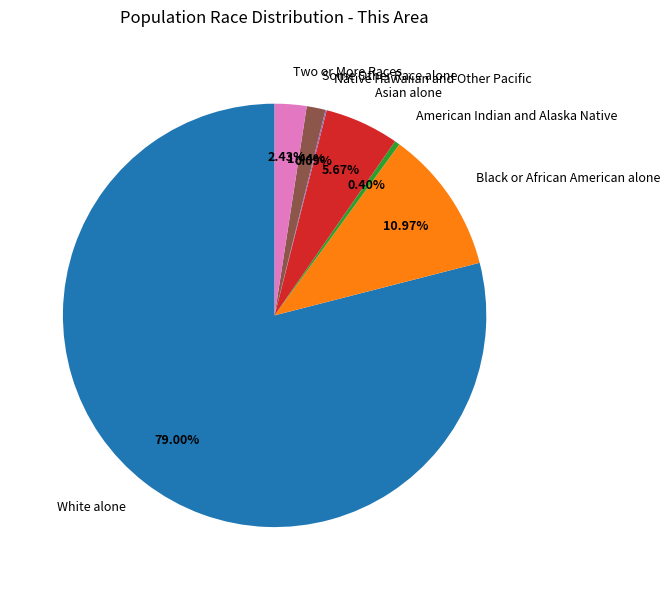

To the nearest percent, what is the difference between the largest and smallest slice percentages?

79%